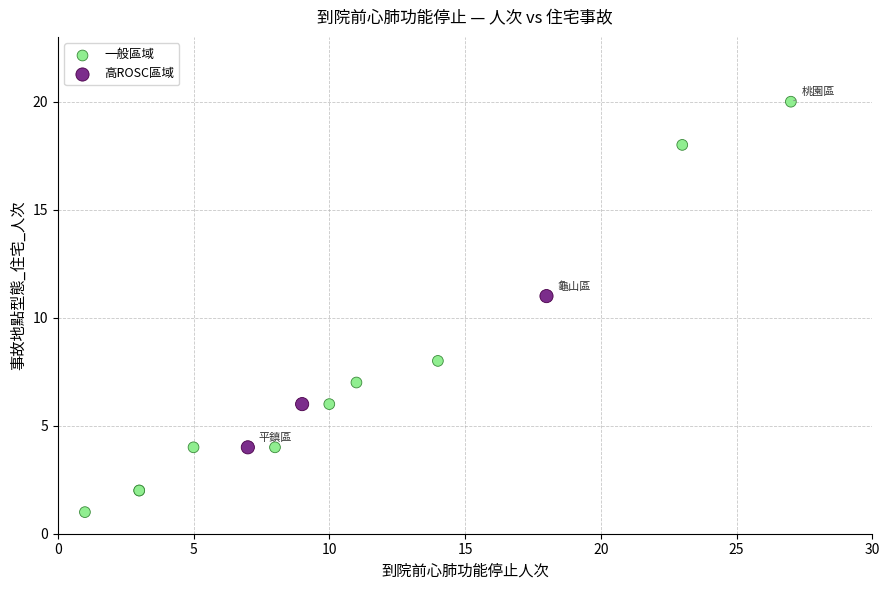

Which series reaches the maximum Y coordinate?

一般區域